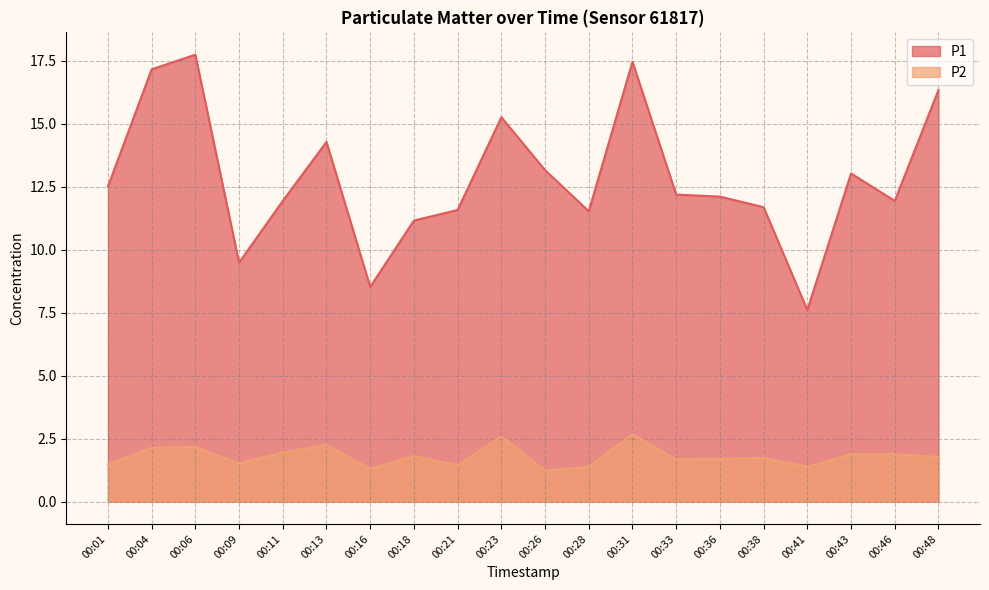

True or false: P1 and P2 cross at least once.

False